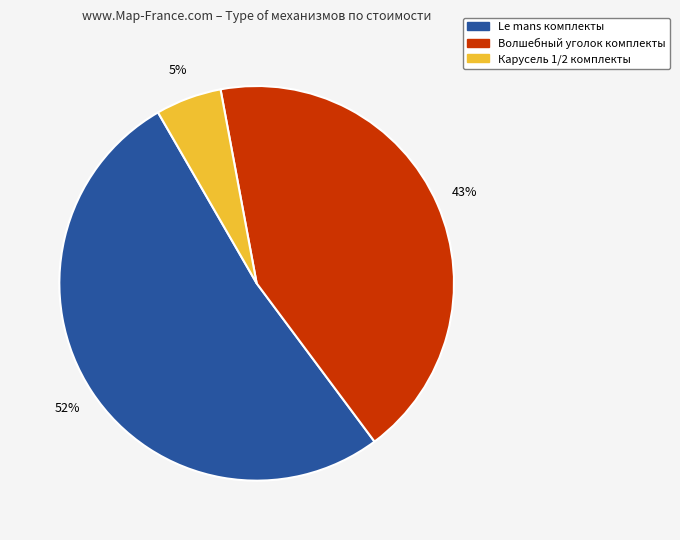

To the nearest percent, what is the average slice percentage?

33%